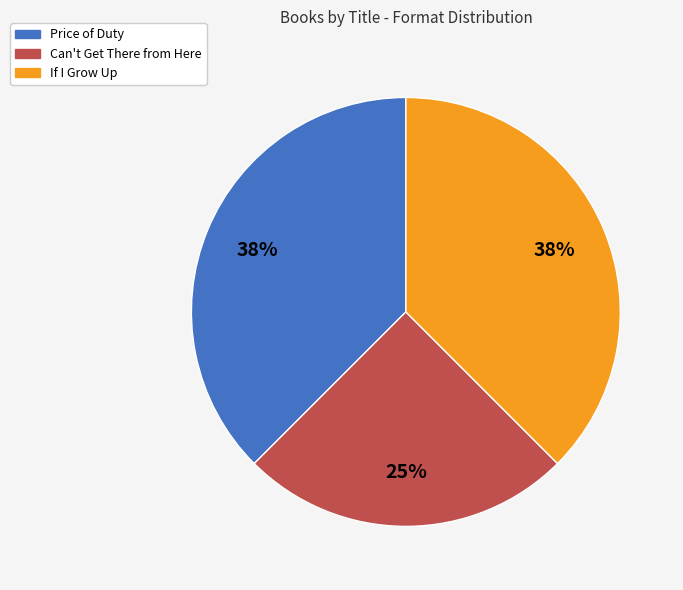

To the nearest percent, what percentage of the pie is Can't Get There from Here?

25%